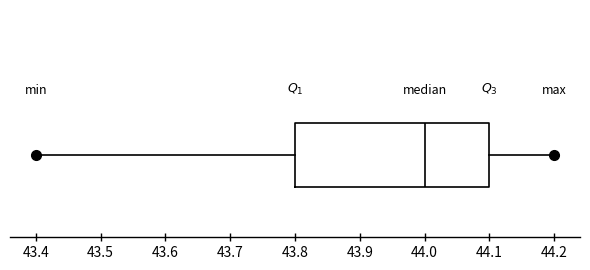

Read this box plot against the x-axis: the position of the median line, the range covered by the box, and the ends of both whiskers. The values are not printed on the chart, so give them approximately, as read against the axis.

median 44.0, box 43.8 to 44.1, whiskers 43.4 to 44.2